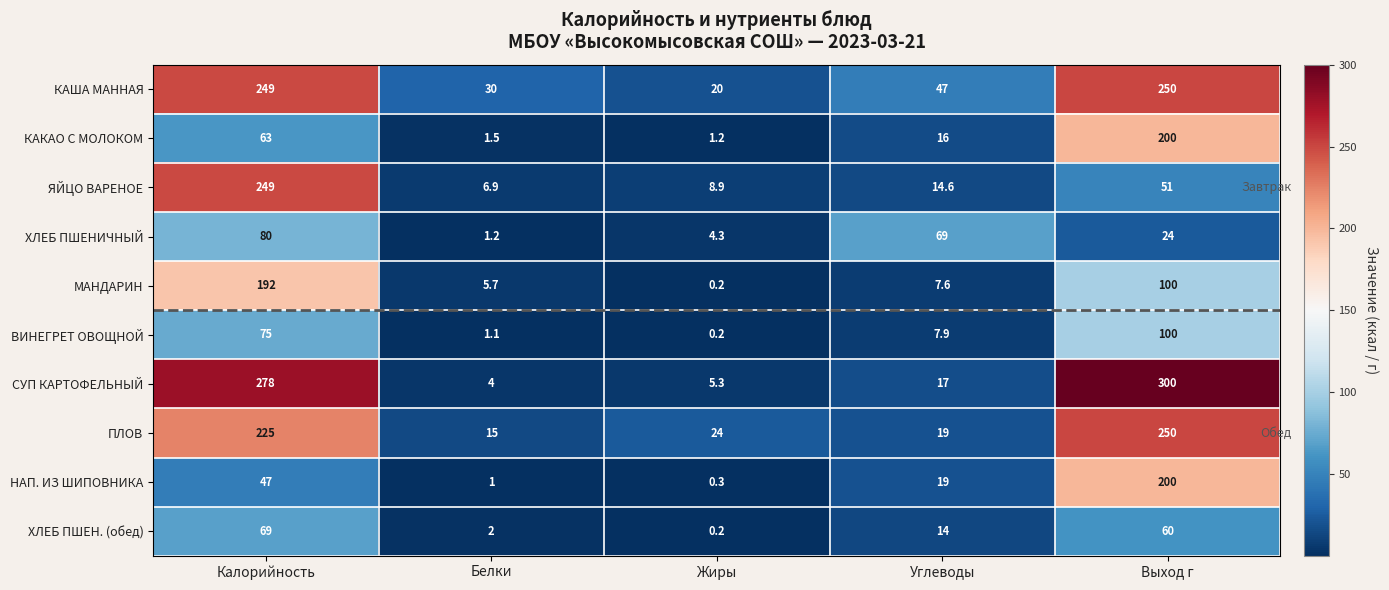

Which series has the largest total across all categories?

СУП КАРТОФЕЛЬНЫЙ